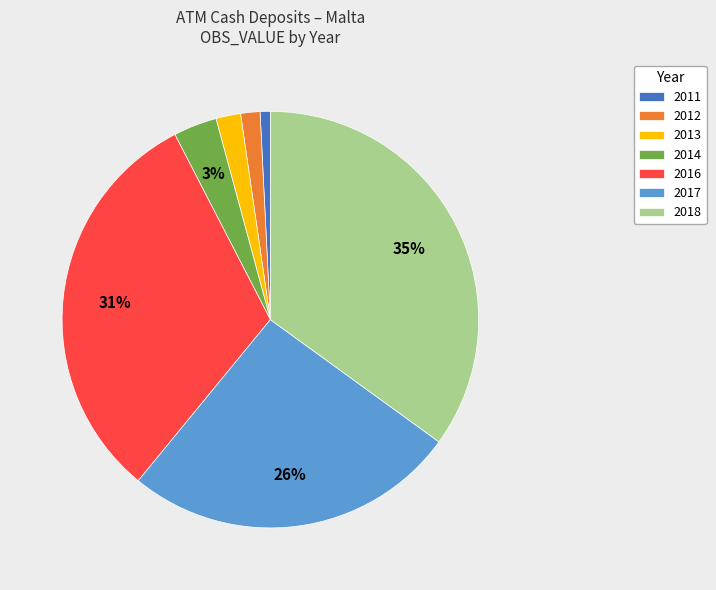

Is the sum of 2014 and 2011 greater than half?

No